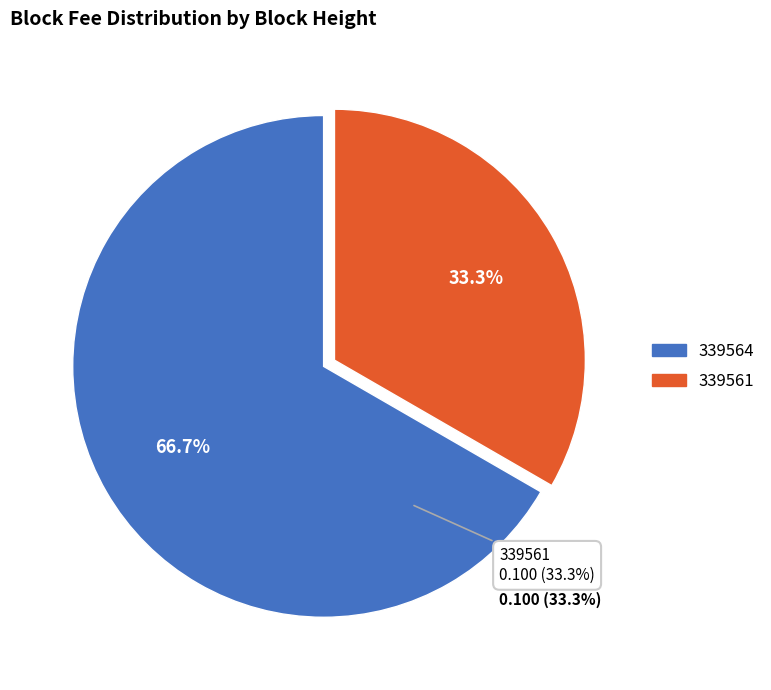

True or false: 339564 accounts for 67% of the total.

True